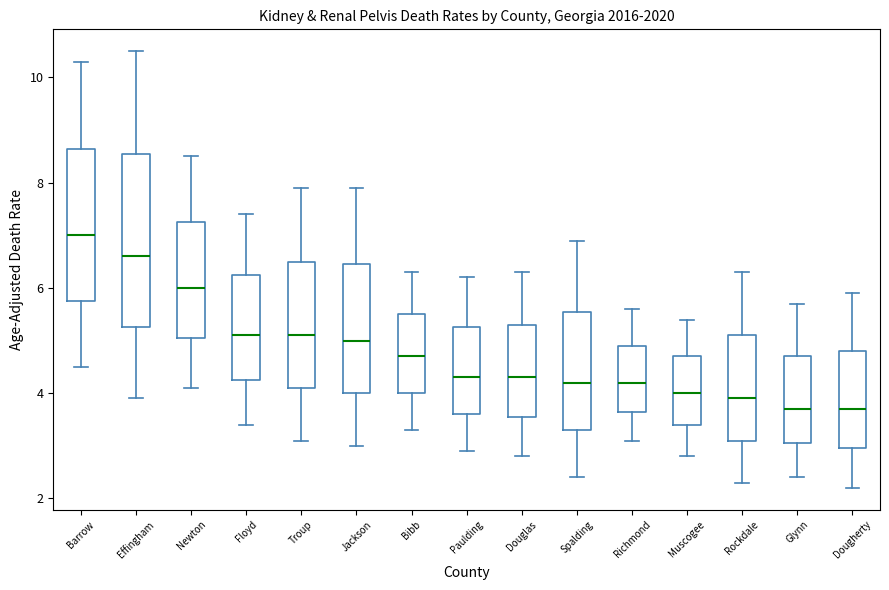

Reading left to right, transcribe this box plot: for each box, give where its median line is, the range the box spans, and where its two whiskers end, as read against the y-axis. The values are not printed on the chart, so give them approximately, as read against the axis.

Barrow: median 7.0, box 5.8 to 8.6, whiskers 4.6 to 10.4
Effingham: median 6.6, box 5.2 to 8.6, whiskers 4.0 to 10.6
Newton: median 6.0, box 5.0 to 7.2, whiskers 4.2 to 8.6
Floyd: median 5.2, box 4.2 to 6.2, whiskers 3.4 to 7.4
Troup: median 5.2, box 4.2 to 6.6, whiskers 3.2 to 8.0
Jackson: median 5.0, box 4.0 to 6.4, whiskers 3.0 to 8.0
Bibb: median 4.8, box 4.0 to 5.6, whiskers 3.4 to 6.4
Paulding: median 4.4, box 3.6 to 5.2, whiskers 3.0 to 6.2
Douglas: median 4.4, box 3.6 to 5.4, whiskers 2.8 to 6.4
Spalding: median 4.2, box 3.4 to 5.6, whiskers 2.4 to 7.0
Richmond: median 4.2, box 3.6 to 5.0, whiskers 3.2 to 5.6
Muscogee: median 4.0, box 3.4 to 4.8, whiskers 2.8 to 5.4
Rockdale: median 4.0, box 3.2 to 5.2, whiskers 2.4 to 6.4
Glynn: median 3.8, box 3.0 to 4.8, whiskers 2.4 to 5.8
Dougherty: median 3.8, box 3.0 to 4.8, whiskers 2.2 to 6.0